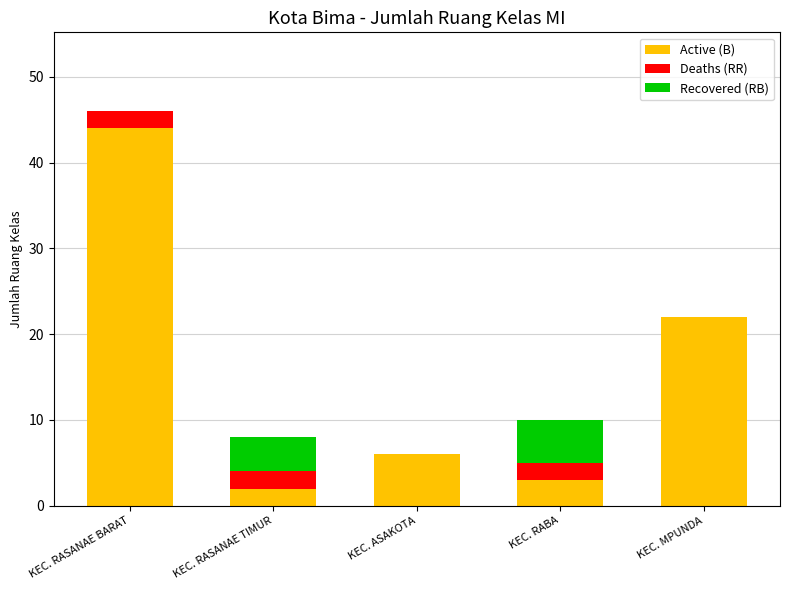

At which label does Active (B) reach its peak?

KEC. RASANAE BARAT